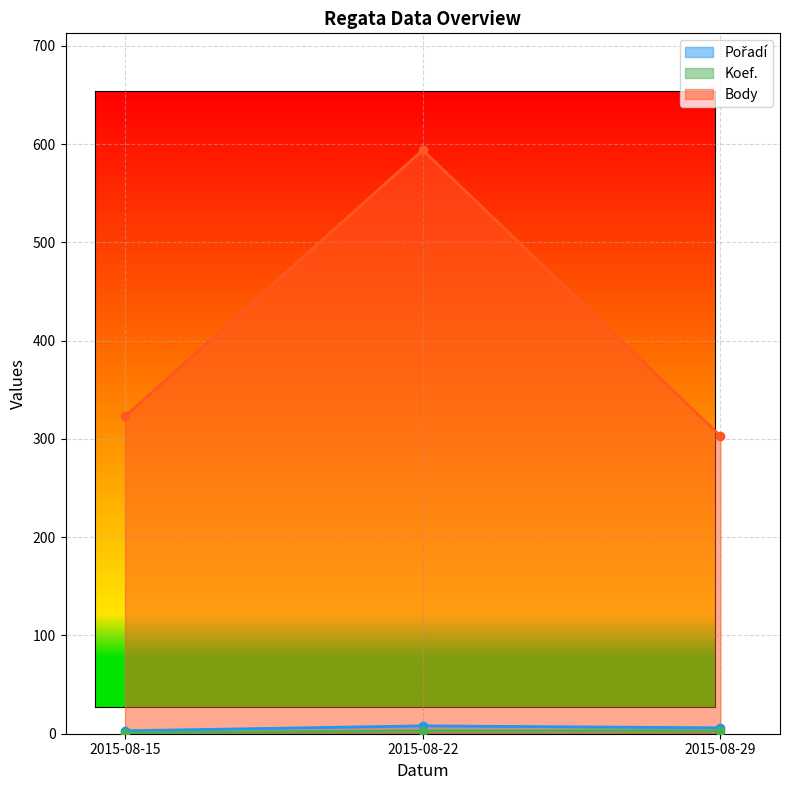

What is the minimum value shown in the chart?

1